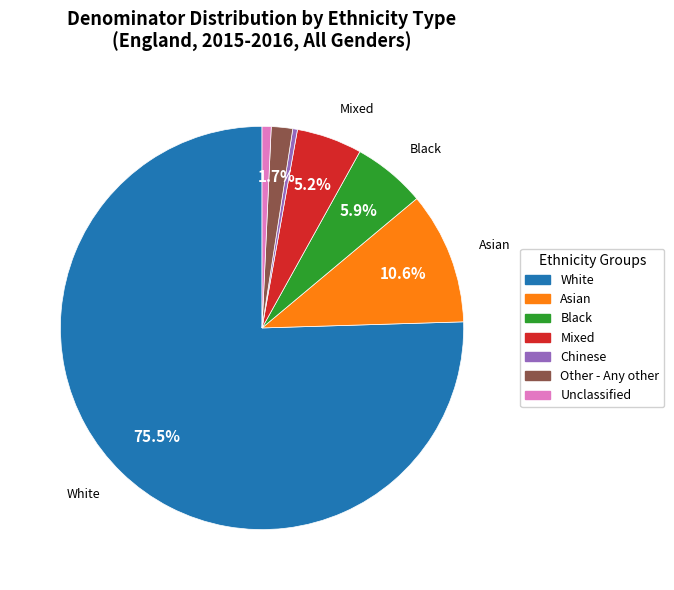

Is there a majority slice in this chart?

Yes